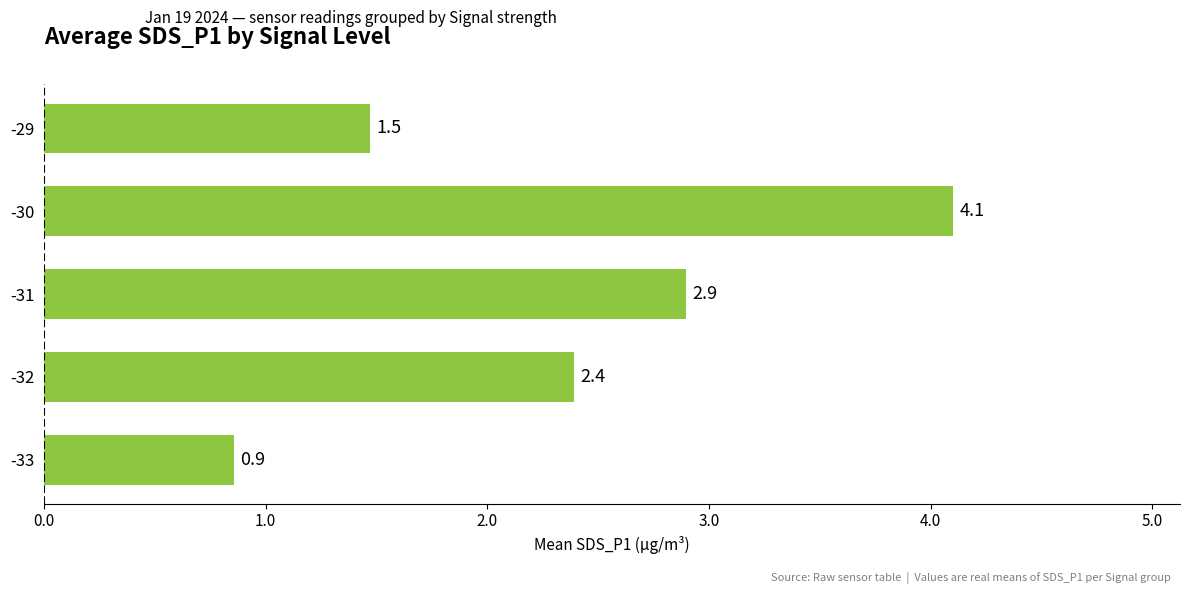

What is the change in value from -32 to -30?

+1.7